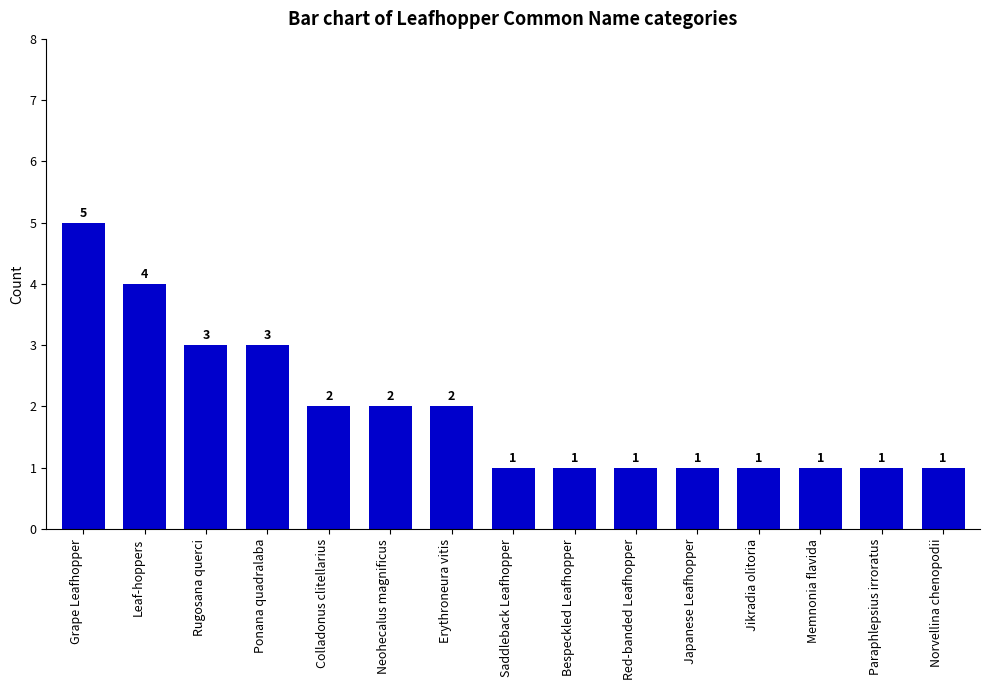

What is the value of the 6th bar from the left?

2